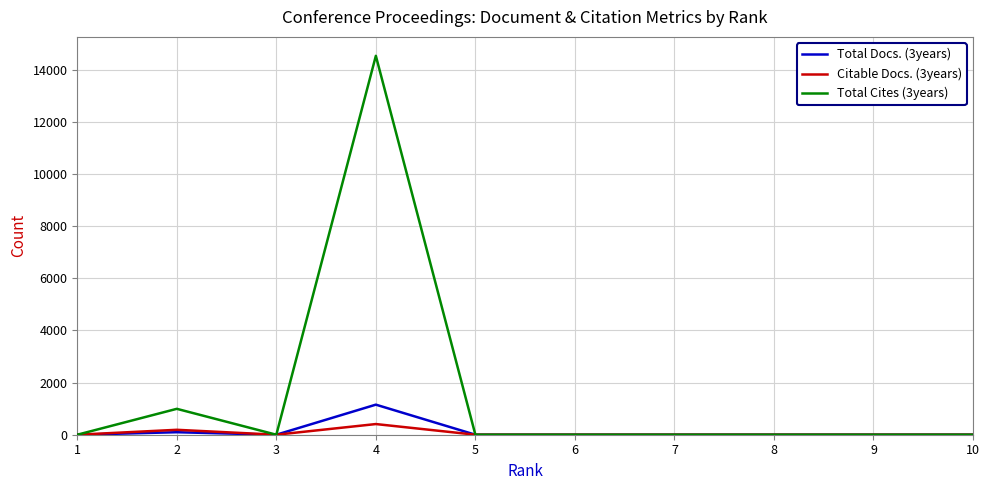

Which category has the highest value in the Citable Docs. (3years) series?

4